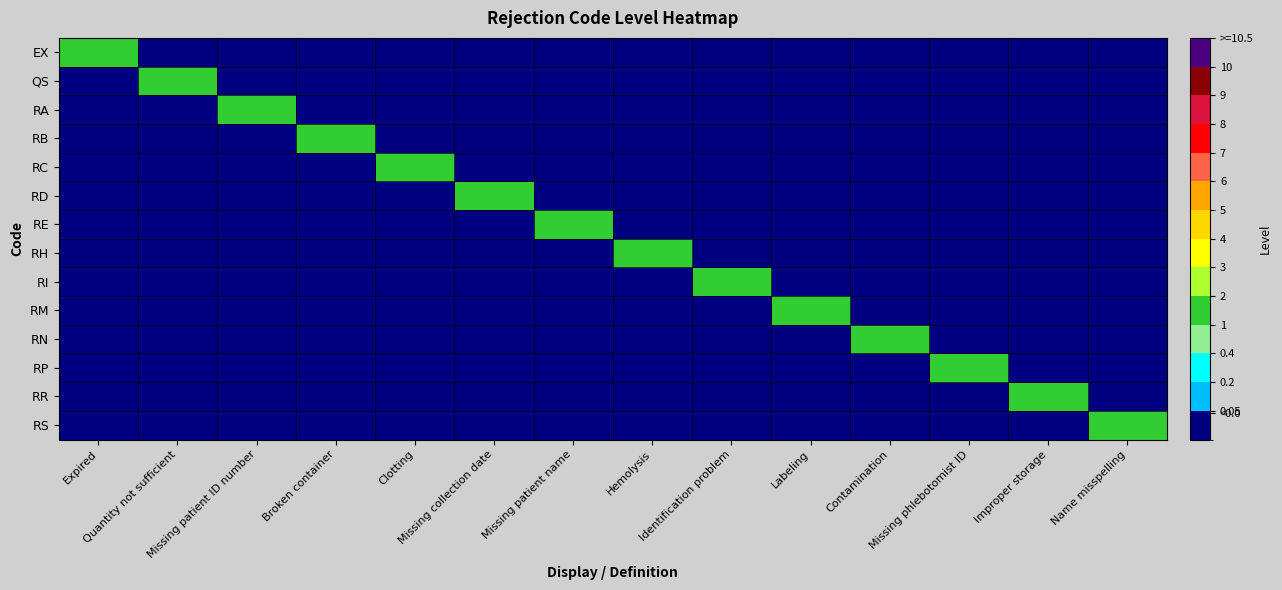

Rank the series by their maximum value, from lowest to highest.

EX, QS, RA, RB, RC, RD, RE, RH, RI, RM, RN, RP, RR, RS